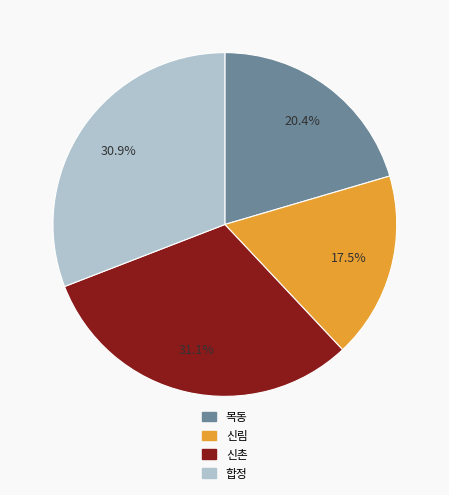

What percentage is the 합정 slice, to the nearest percent?

31%